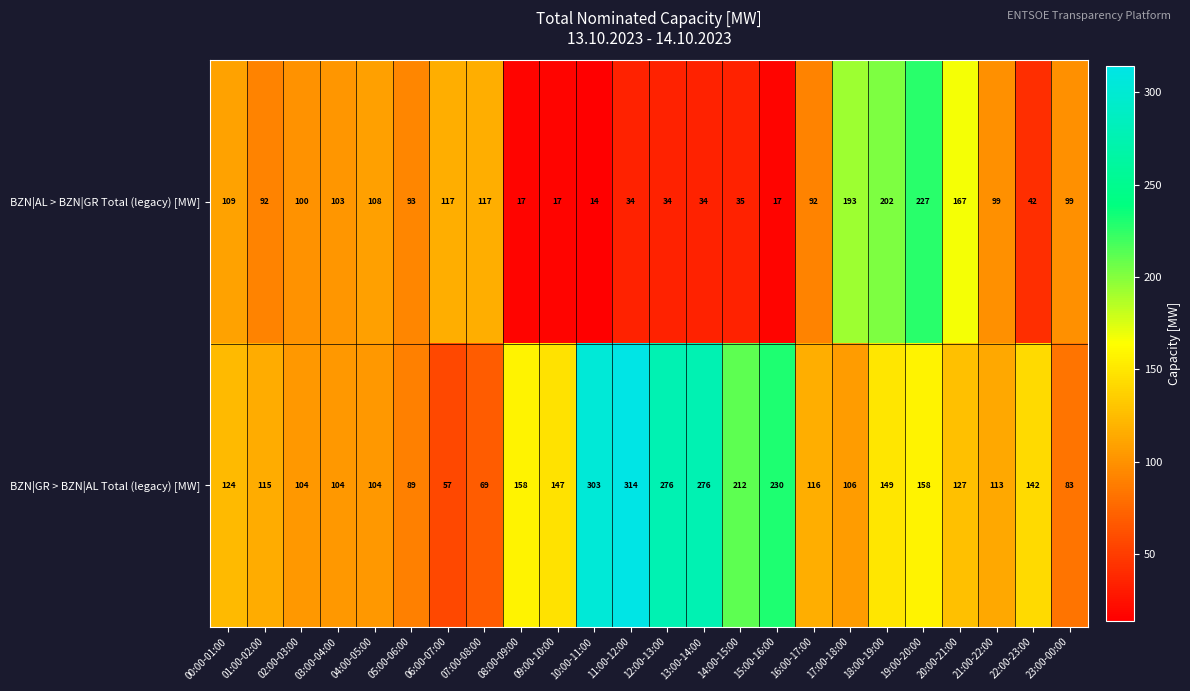

Rank the series by their maximum value, from lowest to highest.

BZN|AL > BZN|GR Total (legacy) [MW], BZN|GR > BZN|AL Total (legacy) [MW]